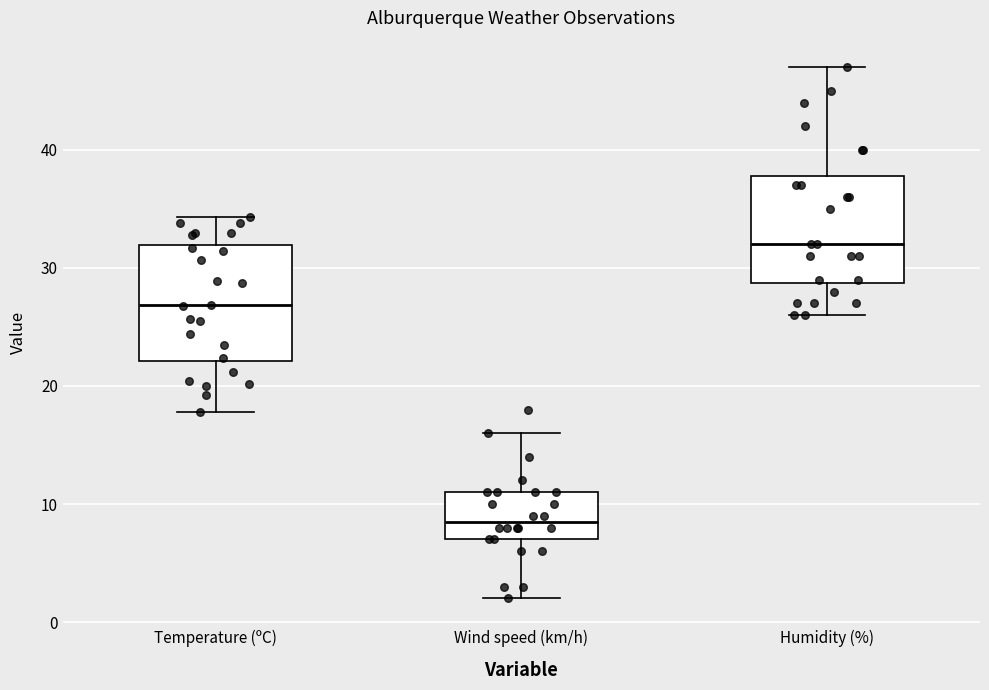

Which box has the lowest median line?

Wind speed (km/h)